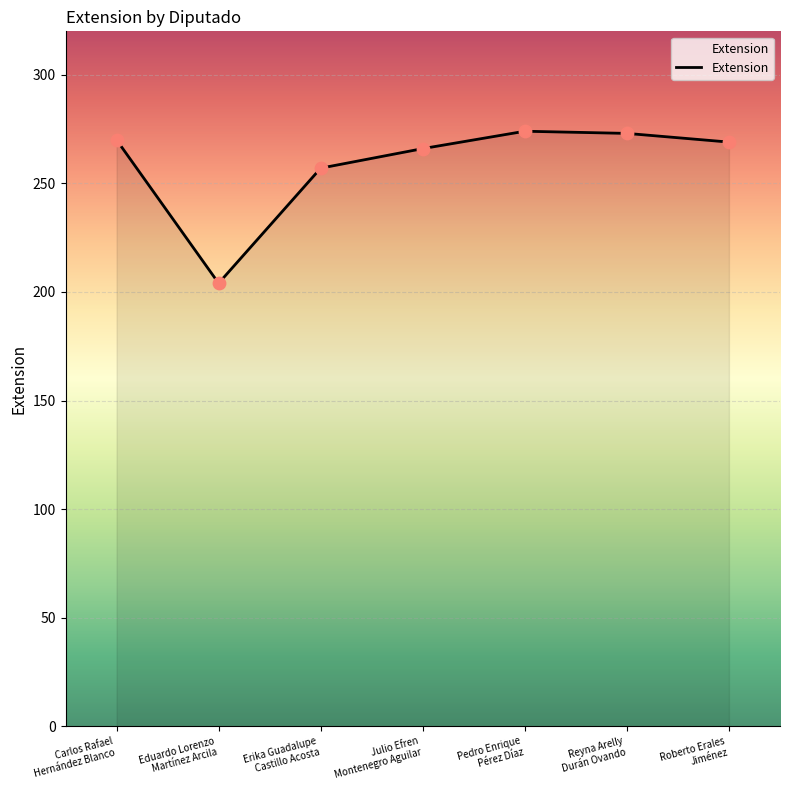

Between Eduardo Lorenzo
Martínez Arcila and Reyna Arelly
Durán Ovando, which is larger?

Reyna Arelly
Durán Ovando